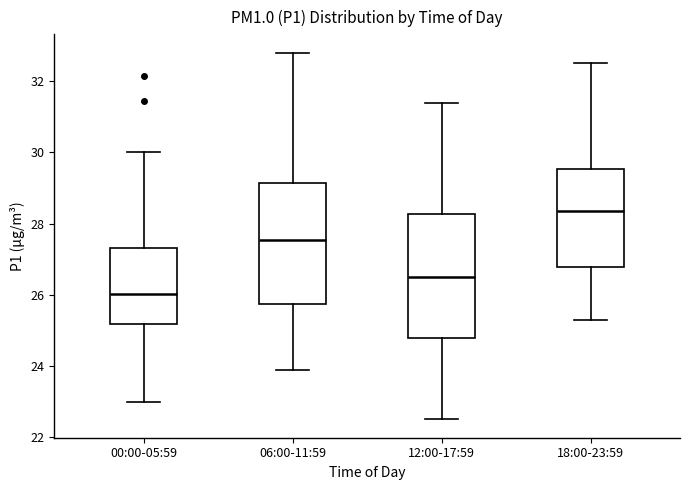

Reading left to right, read every box against the y-axis: the position of its median line, the range the box covers, and the ends of its whiskers. The values are not printed on the chart, so give them approximately, as read against the axis.

00:00-05:59: median 26.0, box 25.2 to 27.4, whiskers 23.0 to 30.0
06:00-11:59: median 27.6, box 25.8 to 29.2, whiskers 24.0 to 32.8
12:00-17:59: median 26.6, box 24.8 to 28.2, whiskers 22.6 to 31.4
18:00-23:59: median 28.4, box 26.8 to 29.6, whiskers 25.4 to 32.6